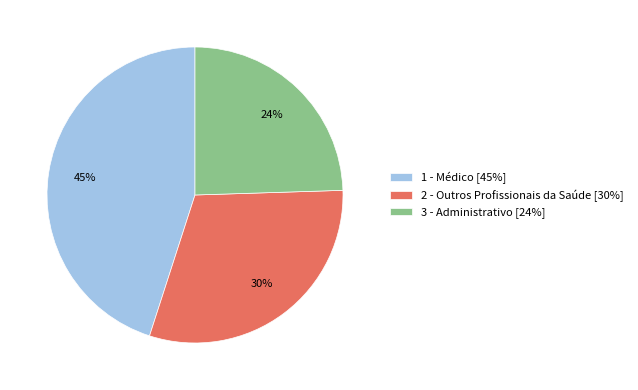

Does 1 - Médico [45%] represent more than half of the total?

No